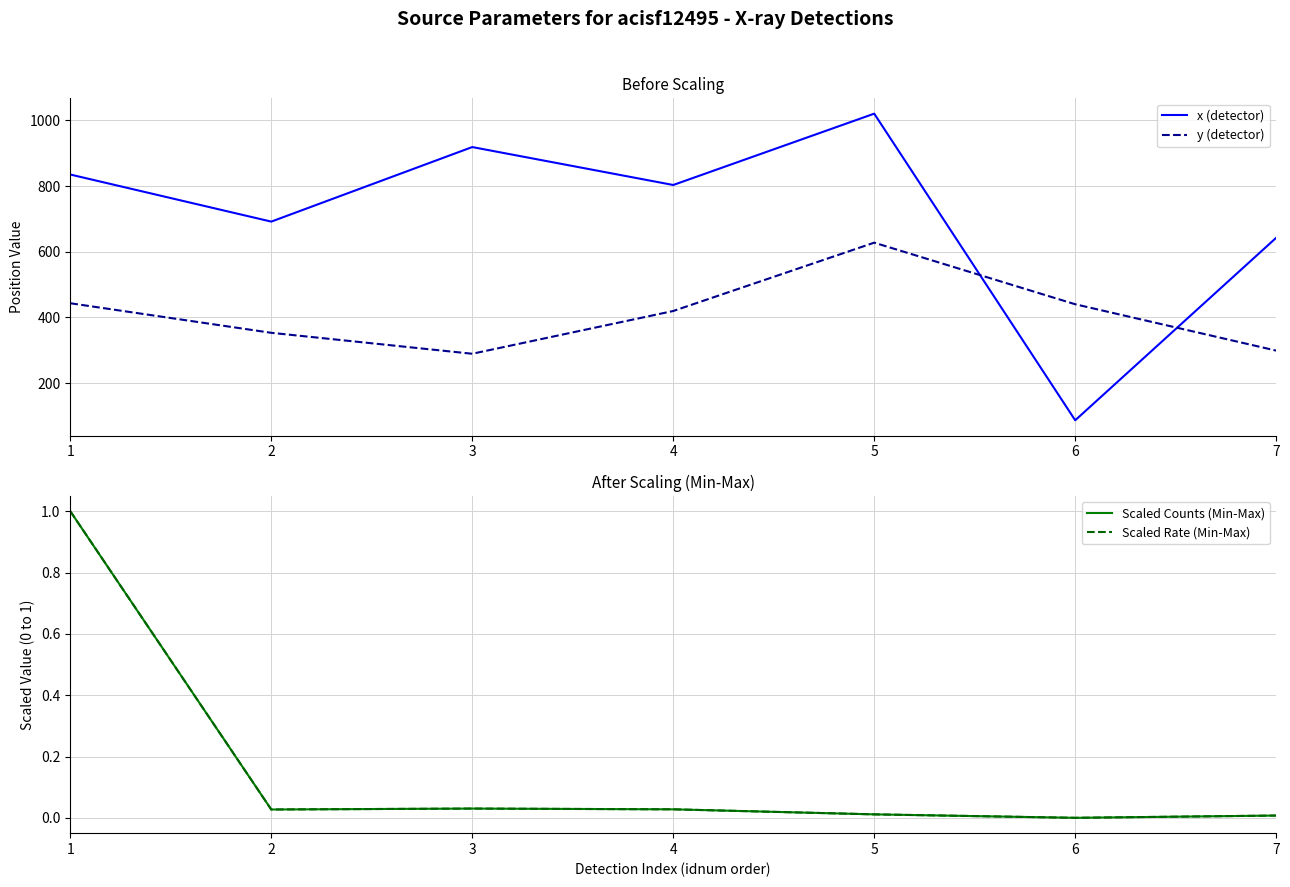

Between 1 and 7, which is larger?

1